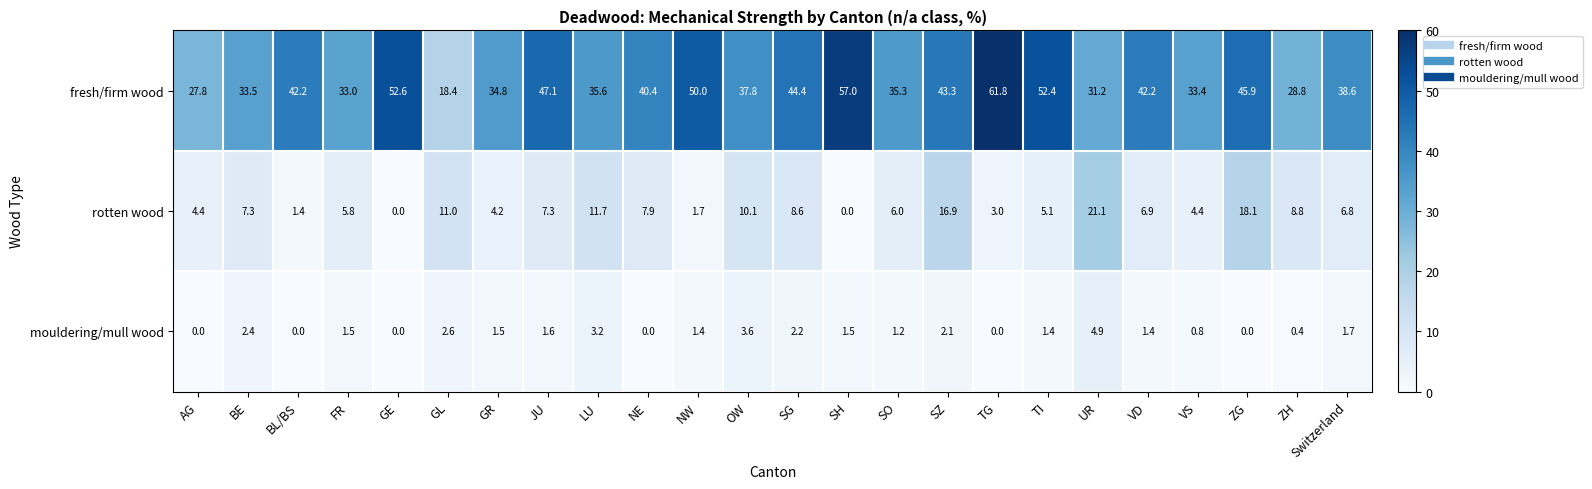

What is the average value of the mouldering/mull wood series?

1.5